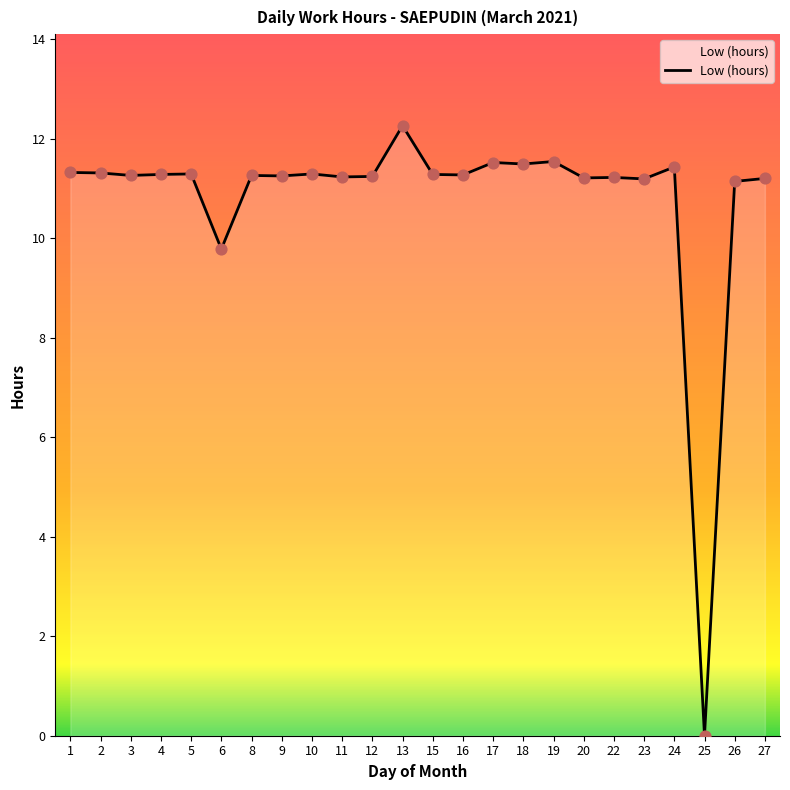

What is the change in value from 2 to 24?

+0.1